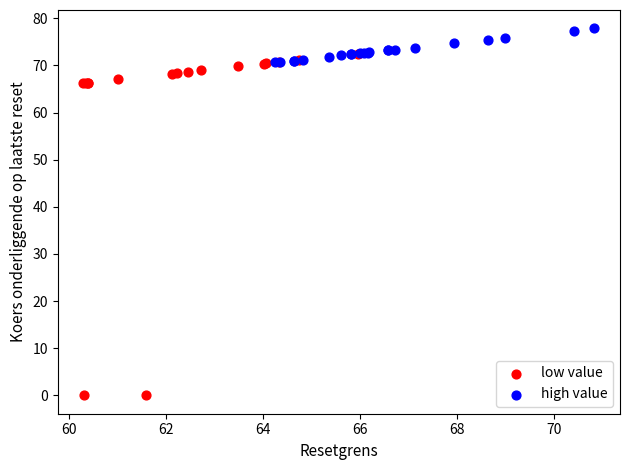

Which series contains the highest Y value?

high value